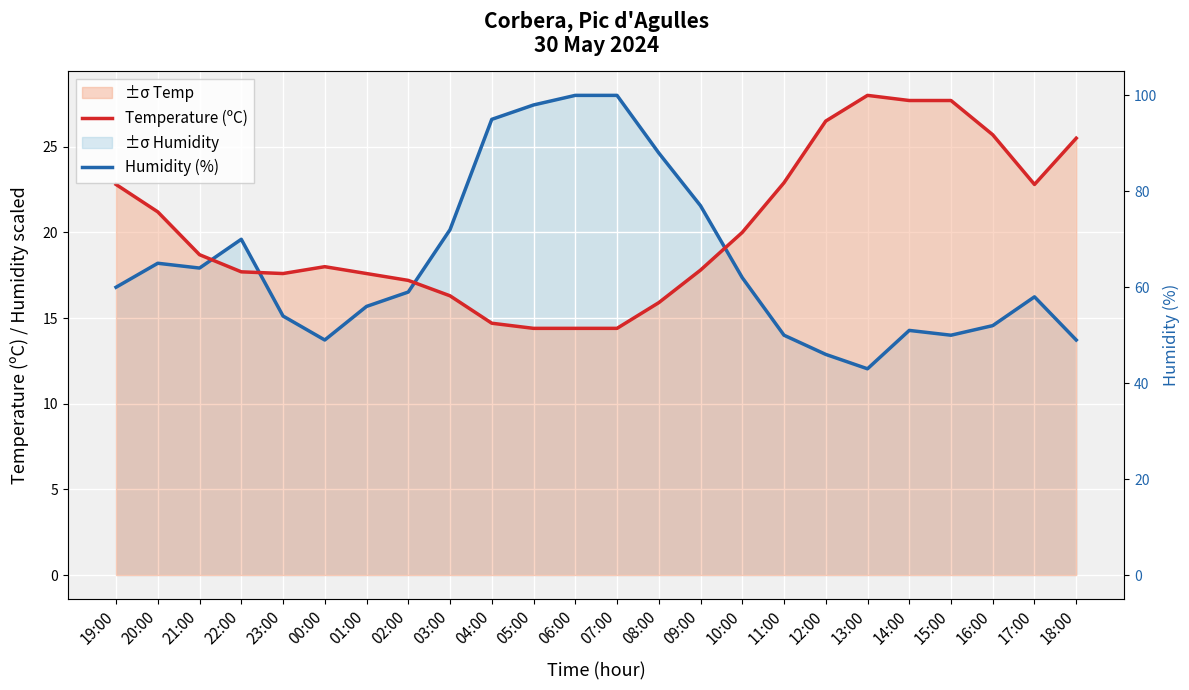

The Temperature (ºC) series shows 17.6 at 01:00. True or false?

True